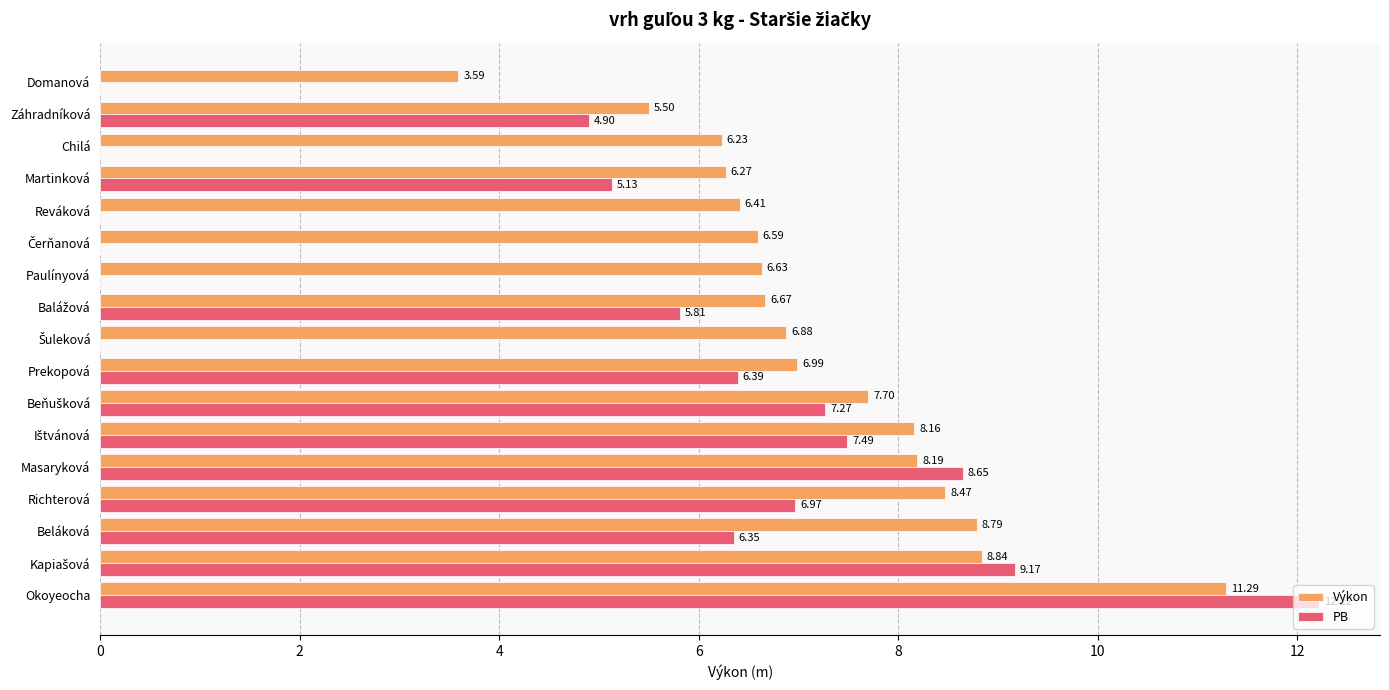

Which category has the highest value across all series?

Okoyeocha